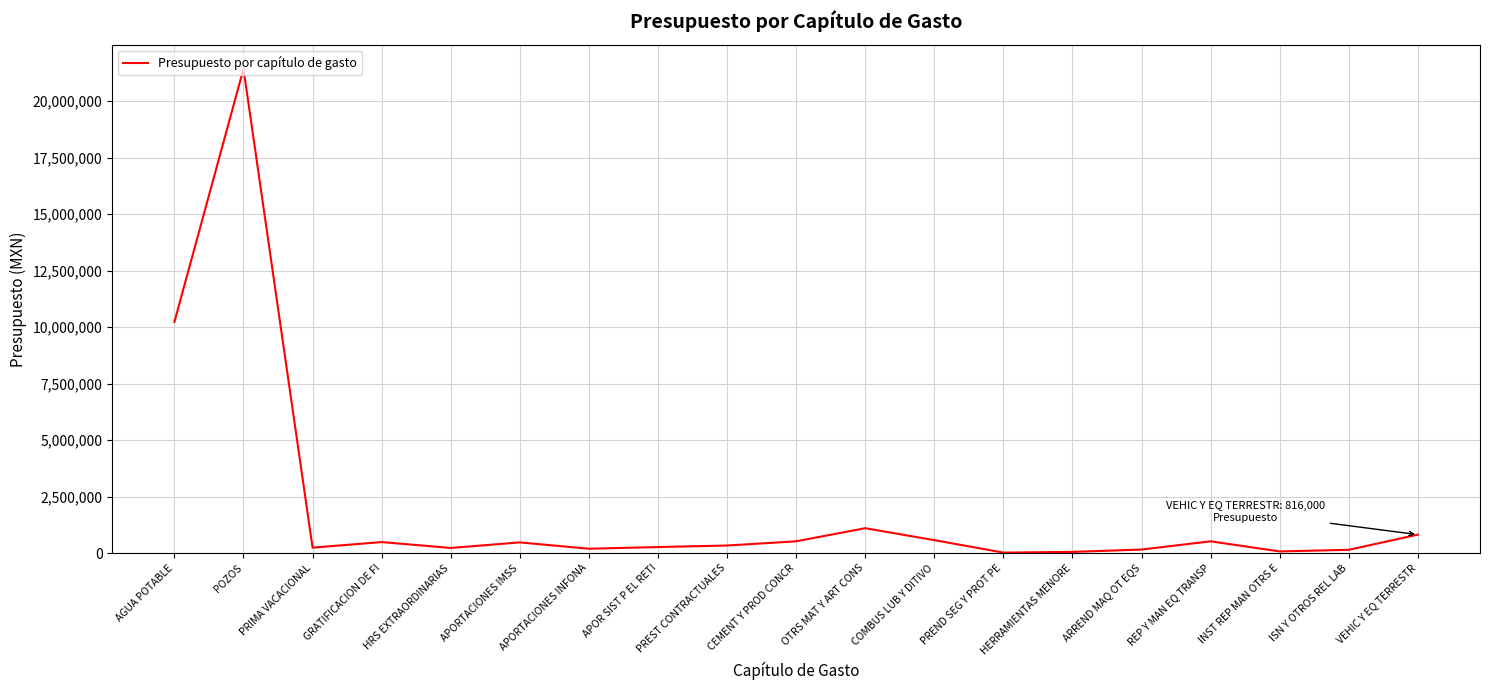

Where does the data first go above 334309?

AGUA POTABLE